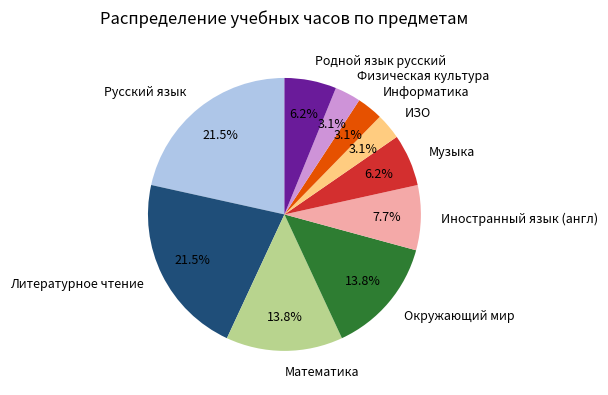

Is Математика the majority of the pie?

No